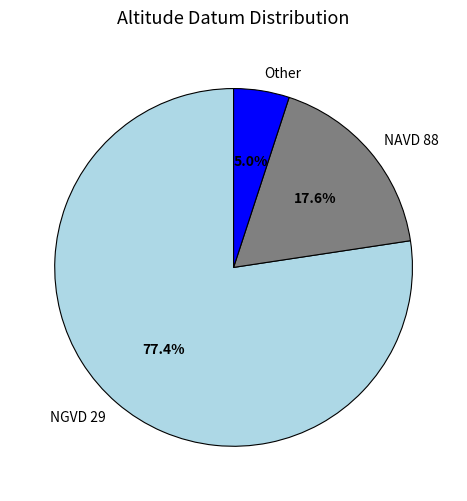

To the nearest percent, what percentage of the pie is NAVD 88?

18%